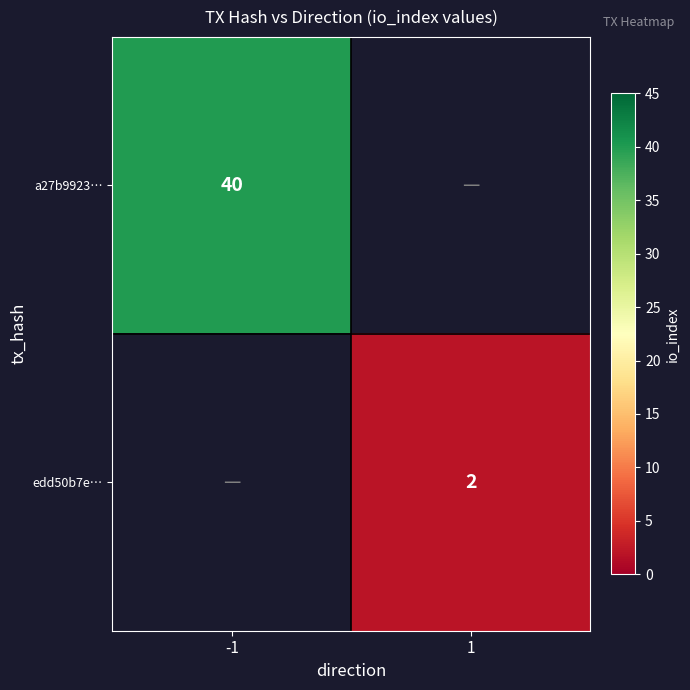

True or false: edd50b7e… has a value of 1 at 1.

False